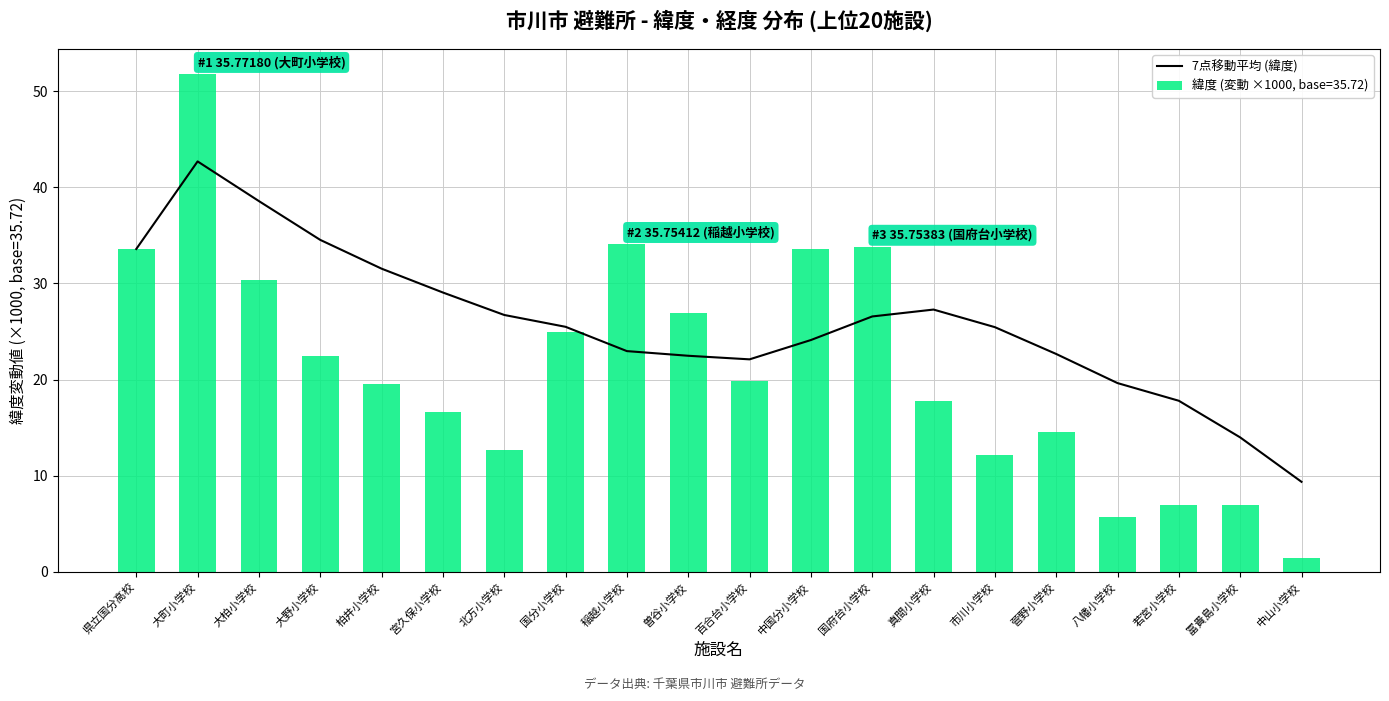

Which has a higher value, 大町小学校 or 大柏小学校?

大町小学校